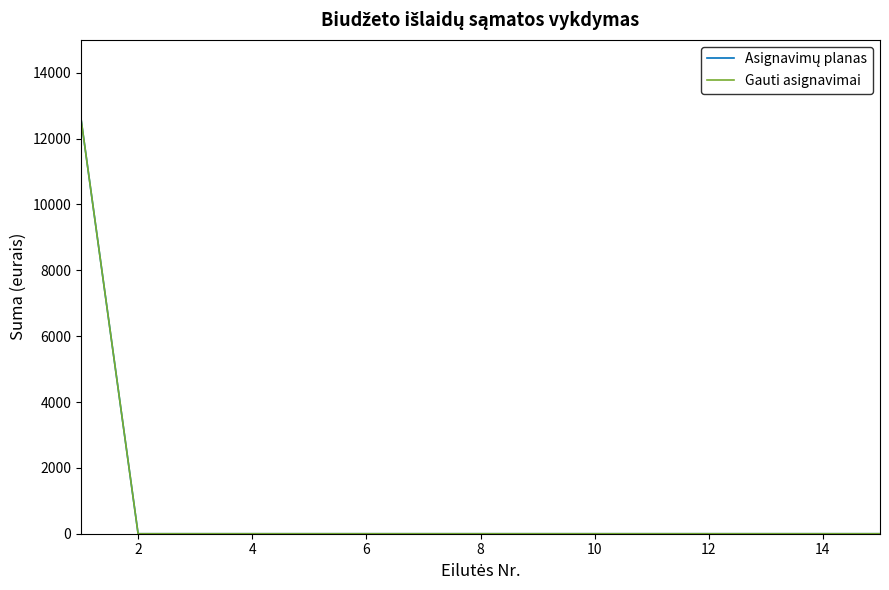

Reading left to right, what are all the values shown in this chart?

Asignavimų planas: 12600	0	0	0	0	0	0	0	0	0	0	0	0	0	0
Gauti asignavimai: 12600	0	0	0	0	0	0	0	0	0	0	0	0	0	0